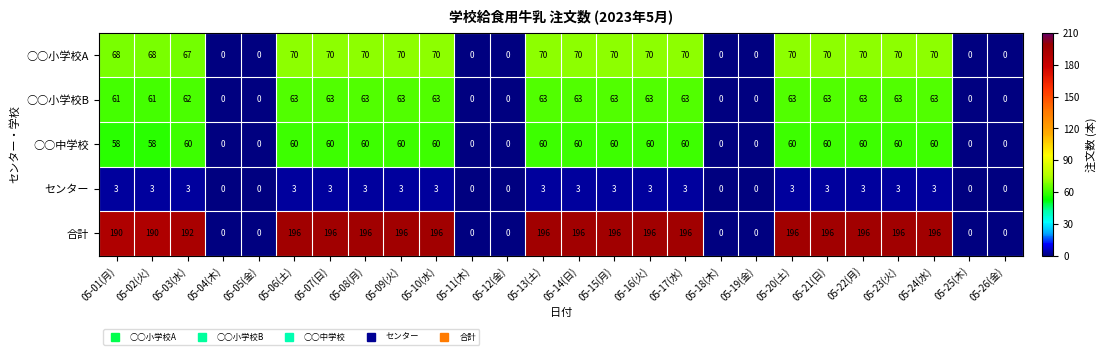

Rank the series by their maximum value, from lowest to highest.

センター, ○○中学校, ○○小学校B, ○○小学校A, 合計